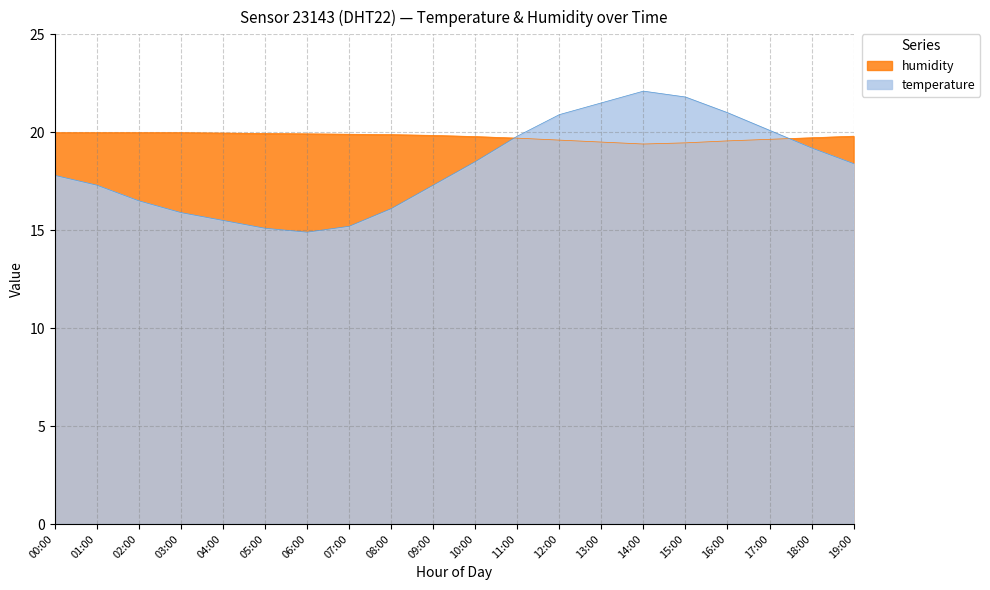

Reading left to right, transcribe all the data shown in this chart.

temperature: 17.8	17.3	16.5	15.9	15.5	15.1	14.9	15.2	16.1	17.3	18.5	19.8	20.9	21.5	22.1	21.8	21.0	20.1	19.2	18.4
humidity: 20.0	20.0	20.0	20.0	20.0	19.9	19.9	19.9	19.9	19.8	19.8	19.7	19.6	19.5	19.4	19.5	19.6	19.6	19.7	19.8